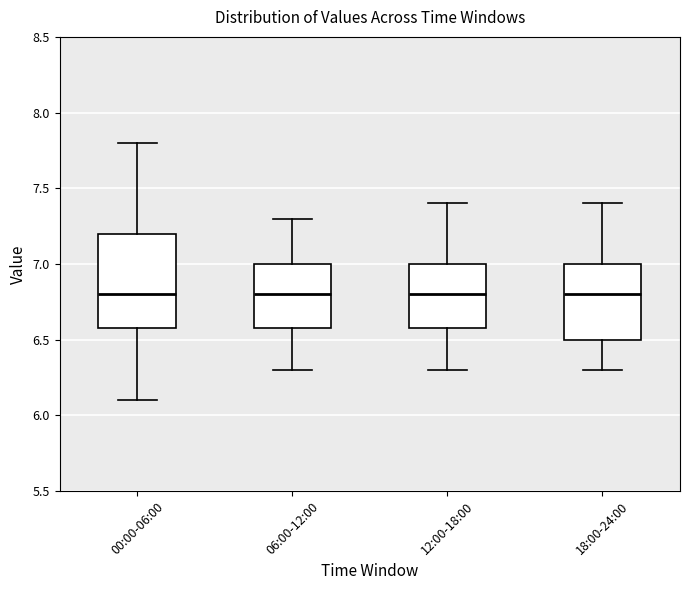

Reading left to right, transcribe this box plot: for each box, give where its median line is, the range the box spans, and where its two whiskers end, as read against the y-axis. The values are not printed on the chart, so give them approximately, as read against the axis.

00:00-06:00: median 6.8, box 6.6 to 7.2, whiskers 6.1 to 7.8
06:00-12:00: median 6.8, box 6.6 to 7.0, whiskers 6.3 to 7.3
12:00-18:00: median 6.8, box 6.6 to 7.0, whiskers 6.3 to 7.4
18:00-24:00: median 6.8, box 6.5 to 7.0, whiskers 6.3 to 7.4